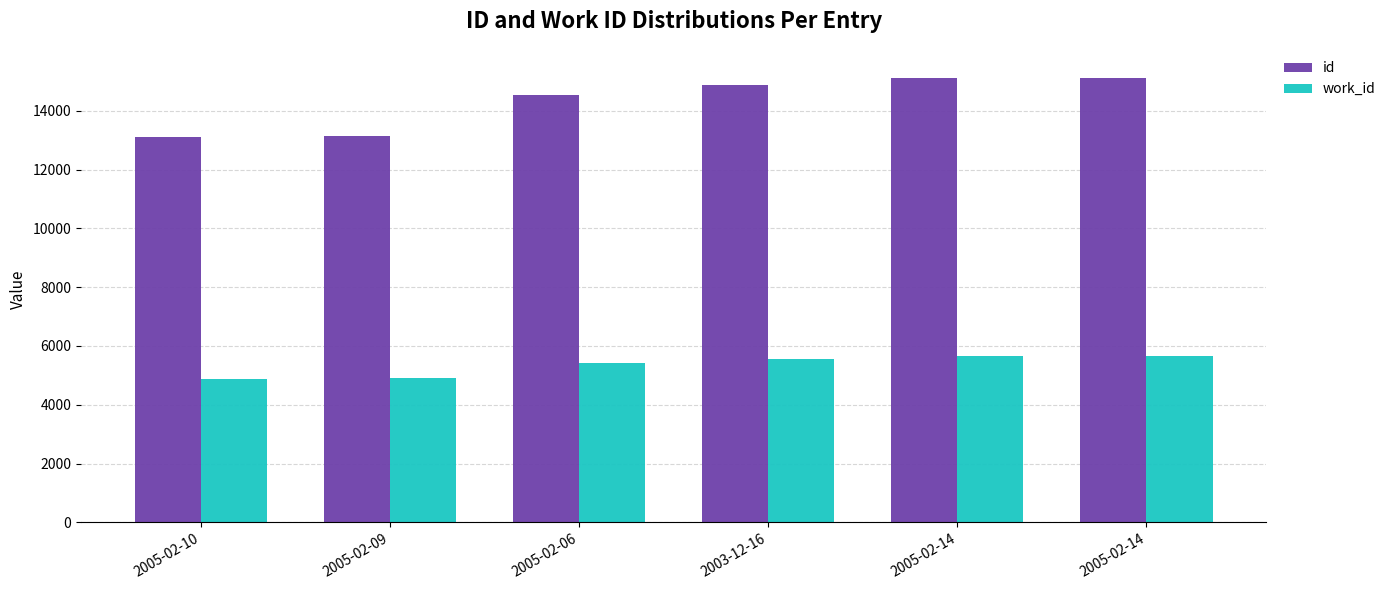

What are all the series names shown in the legend?

id, work_id